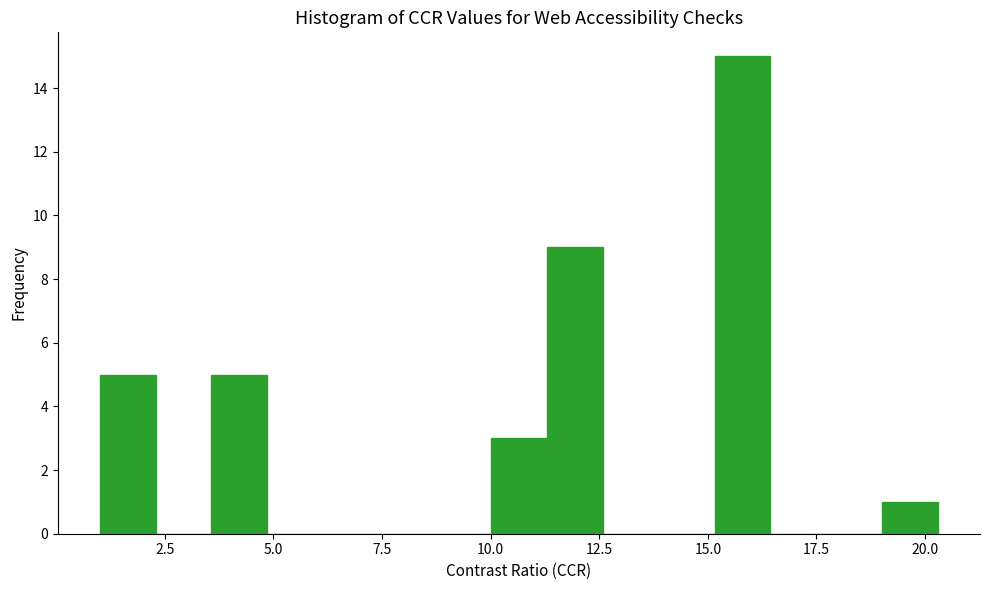

Read against the x-axis, roughly where is the centre of the tallest bar?

16.0